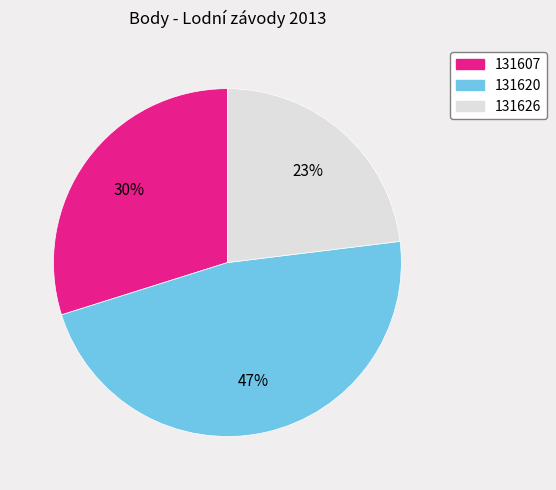

Does 131607 represent more than half of the total?

No